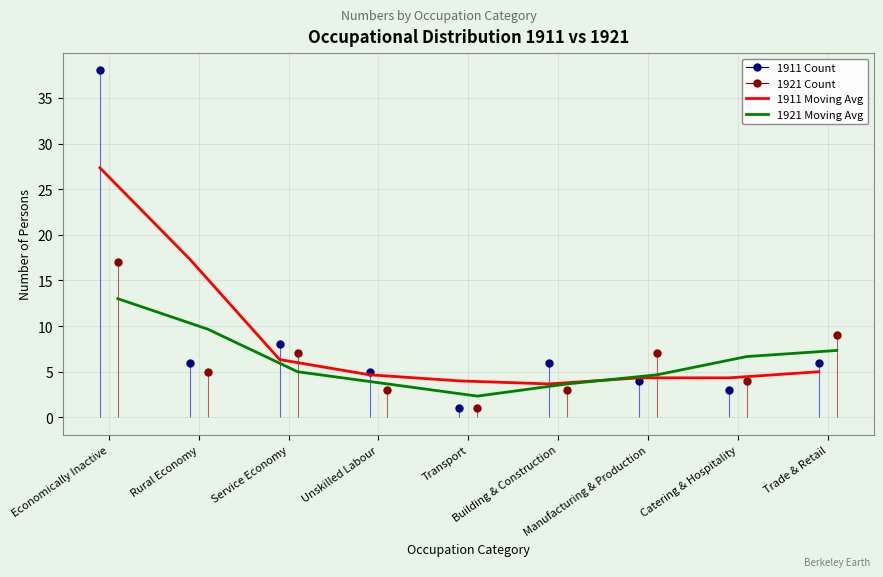

What is the value of the 1921 Moving Avg point at the 5th from the left?

2.3